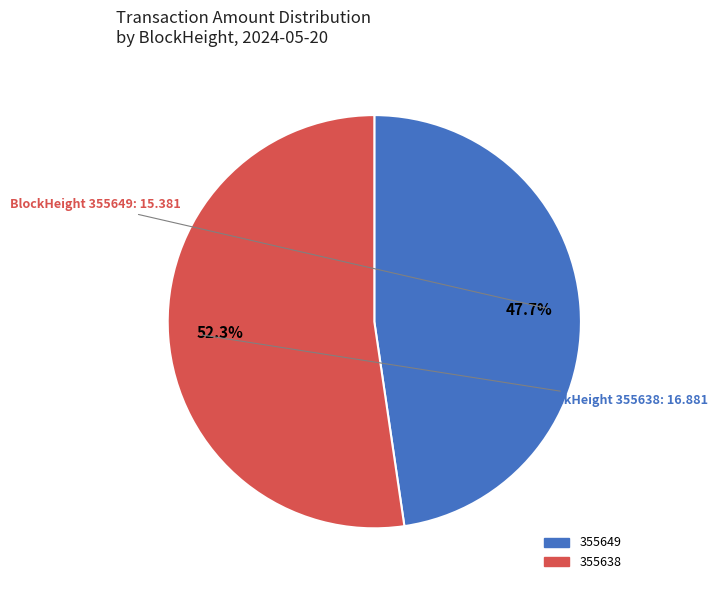

How many segments does this pie chart have?

2